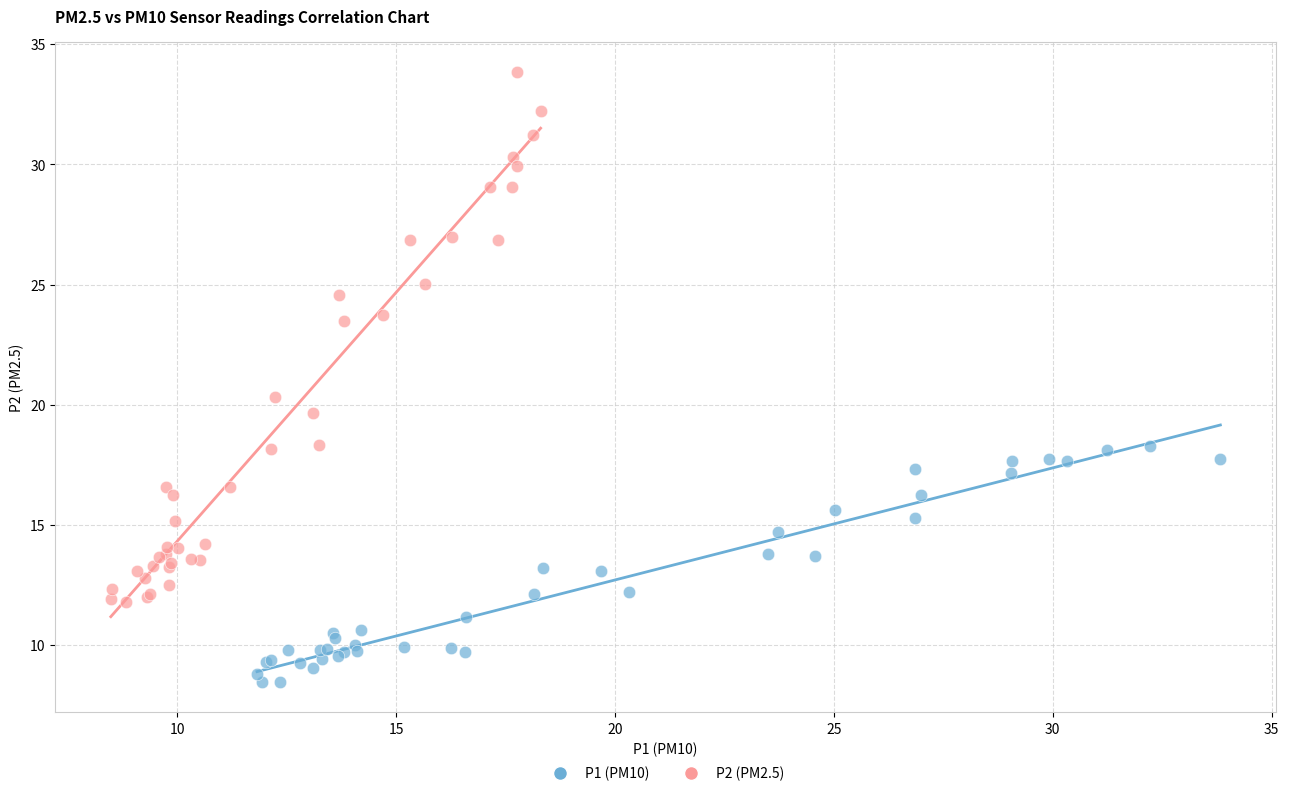

Which series reaches the minimum Y coordinate?

P1 (PM10)